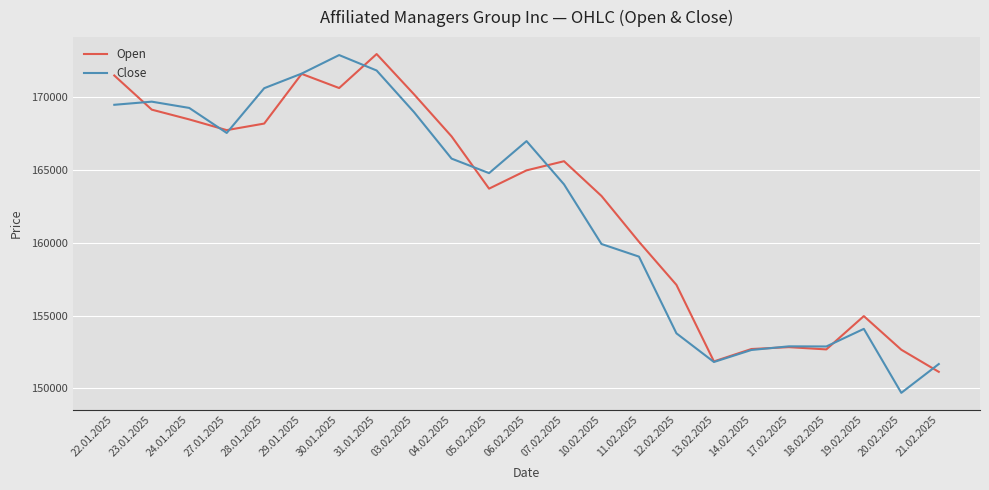

At which category does Open reach its first local peak?

29.01.2025